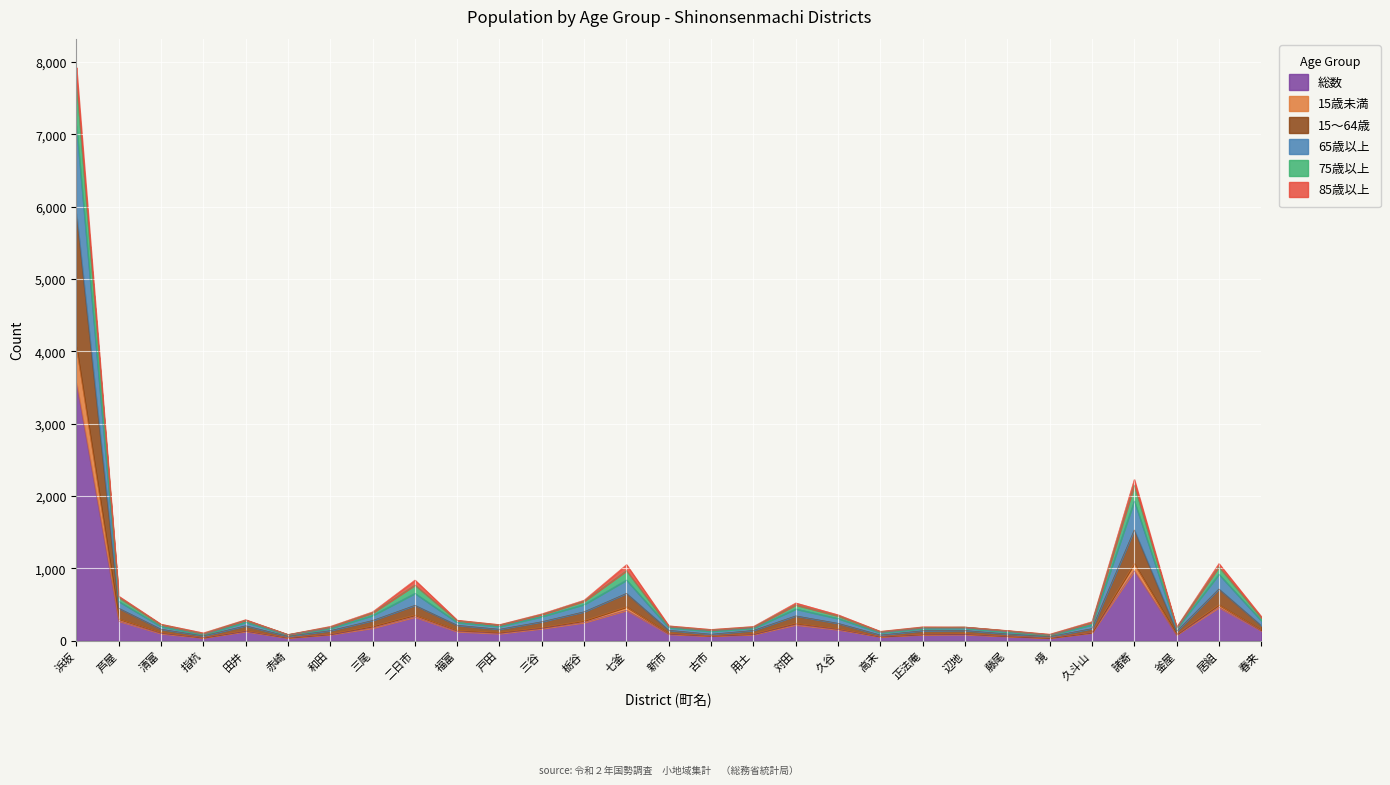

What is the maximum value for 総数?

3567